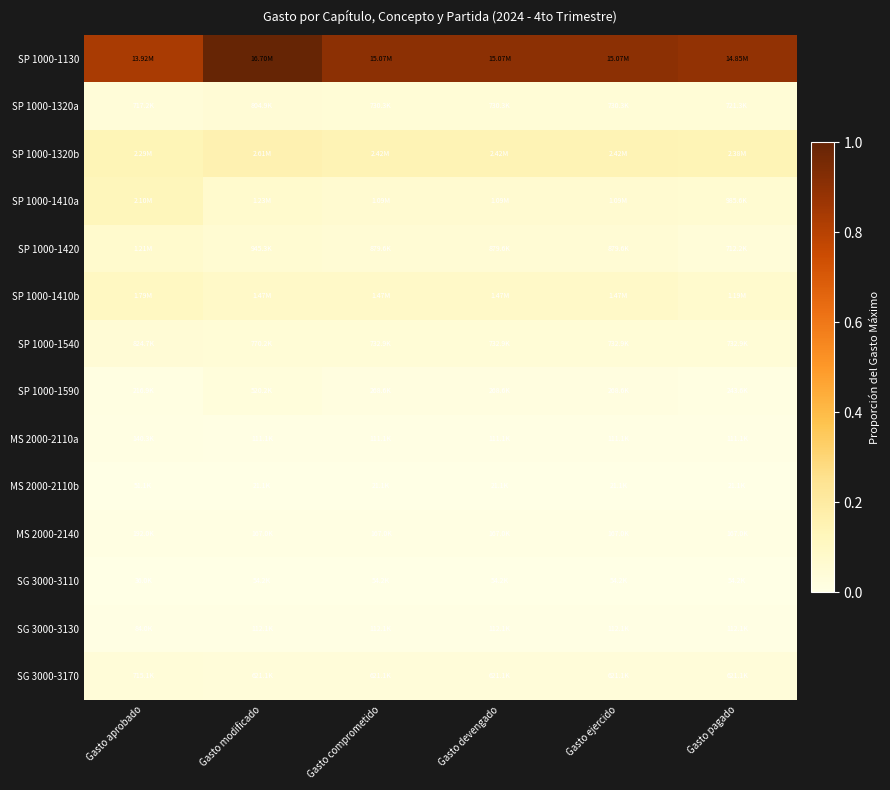

Reading left to right, extract all data points from this chart.

SP 1000-1130: Gasto aprobado=0.8	Gasto modificado=1.0	Gasto comprometido=0.9	Gasto devengado=0.9	Gasto ejercido=0.9	Gasto pagado=0.9
SP 1000-1320a: Gasto aprobado=0.0	Gasto modificado=0.0	Gasto comprometido=0.0	Gasto devengado=0.0	Gasto ejercido=0.0	Gasto pagado=0.0
SP 1000-1320b: Gasto aprobado=0.1	Gasto modificado=0.2	Gasto comprometido=0.1	Gasto devengado=0.1	Gasto ejercido=0.1	Gasto pagado=0.1
SP 1000-1410a: Gasto aprobado=0.1	Gasto modificado=0.1	Gasto comprometido=0.1	Gasto devengado=0.1	Gasto ejercido=0.1	Gasto pagado=0.1
SP 1000-1420: Gasto aprobado=0.1	Gasto modificado=0.1	Gasto comprometido=0.1	Gasto devengado=0.1	Gasto ejercido=0.1	Gasto pagado=0.0
SP 1000-1410b: Gasto aprobado=0.1	Gasto modificado=0.1	Gasto comprometido=0.1	Gasto devengado=0.1	Gasto ejercido=0.1	Gasto pagado=0.1
SP 1000-1540: Gasto aprobado=0.0	Gasto modificado=0.0	Gasto comprometido=0.0	Gasto devengado=0.0	Gasto ejercido=0.0	Gasto pagado=0.0
SP 1000-1590: Gasto aprobado=0.0	Gasto modificado=0.0	Gasto comprometido=0.0	Gasto devengado=0.0	Gasto ejercido=0.0	Gasto pagado=0.0
MS 2000-2110a: Gasto aprobado=0.0	Gasto modificado=0.0	Gasto comprometido=0.0	Gasto devengado=0.0	Gasto ejercido=0.0	Gasto pagado=0.0
MS 2000-2110b: Gasto aprobado=0.0	Gasto modificado=0.0	Gasto comprometido=0.0	Gasto devengado=0.0	Gasto ejercido=0.0	Gasto pagado=0.0
MS 2000-2140: Gasto aprobado=0.0	Gasto modificado=0.0	Gasto comprometido=0.0	Gasto devengado=0.0	Gasto ejercido=0.0	Gasto pagado=0.0
SG 3000-3110: Gasto aprobado=0.0	Gasto modificado=0.0	Gasto comprometido=0.0	Gasto devengado=0.0	Gasto ejercido=0.0	Gasto pagado=0.0
SG 3000-3130: Gasto aprobado=0.0	Gasto modificado=0.0	Gasto comprometido=0.0	Gasto devengado=0.0	Gasto ejercido=0.0	Gasto pagado=0.0
SG 3000-3170: Gasto aprobado=0.0	Gasto modificado=0.0	Gasto comprometido=0.0	Gasto devengado=0.0	Gasto ejercido=0.0	Gasto pagado=0.0